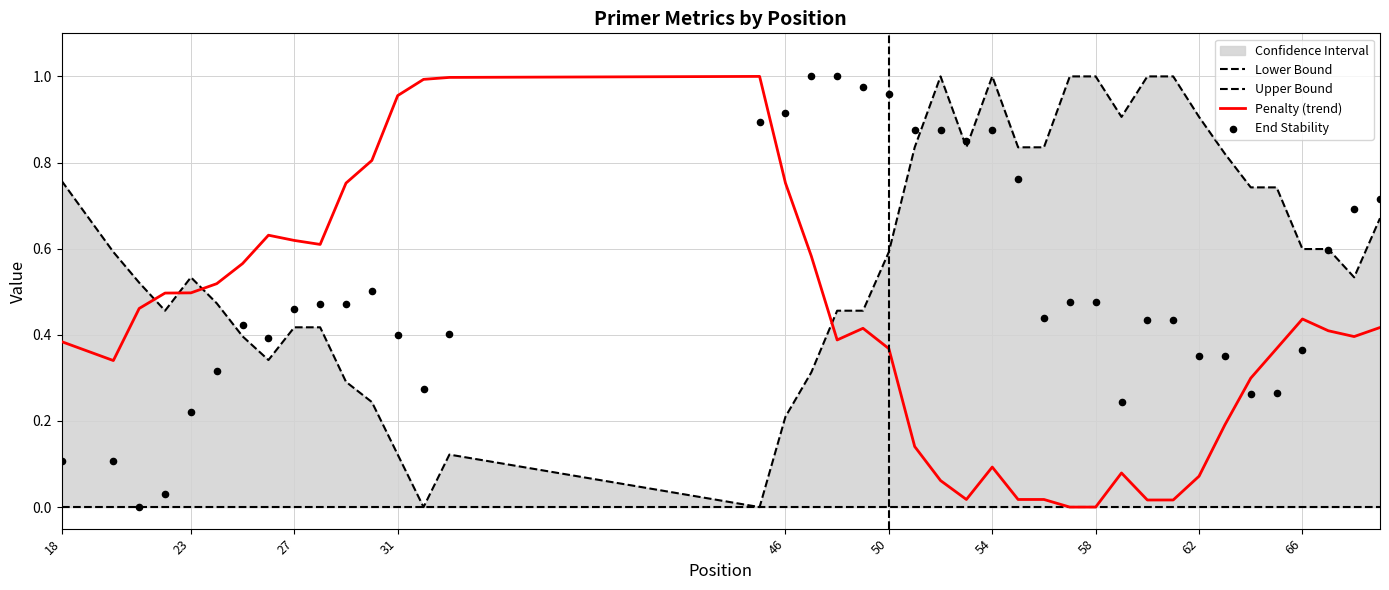

Which series reaches the minimum Y coordinate?

Lower Bound